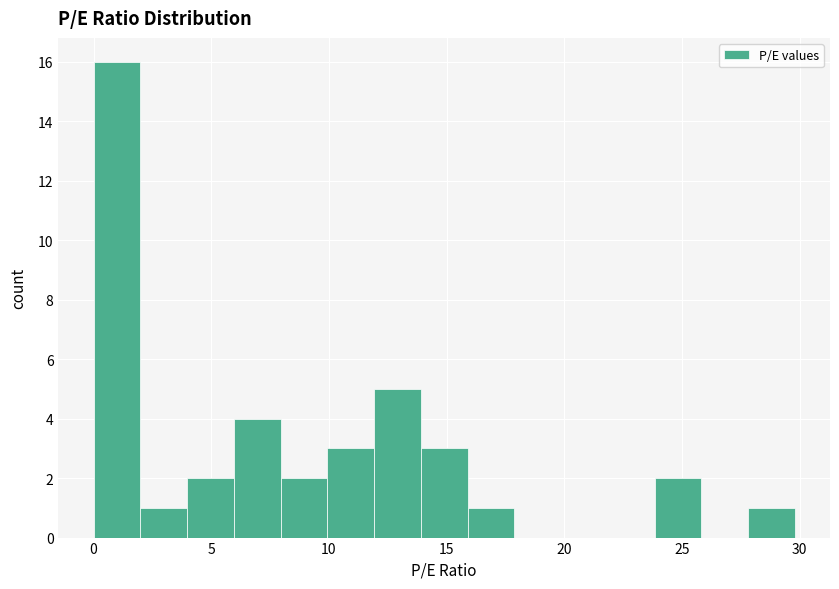

Read against the x-axis, roughly where is the centre of the tallest bar?

1.0